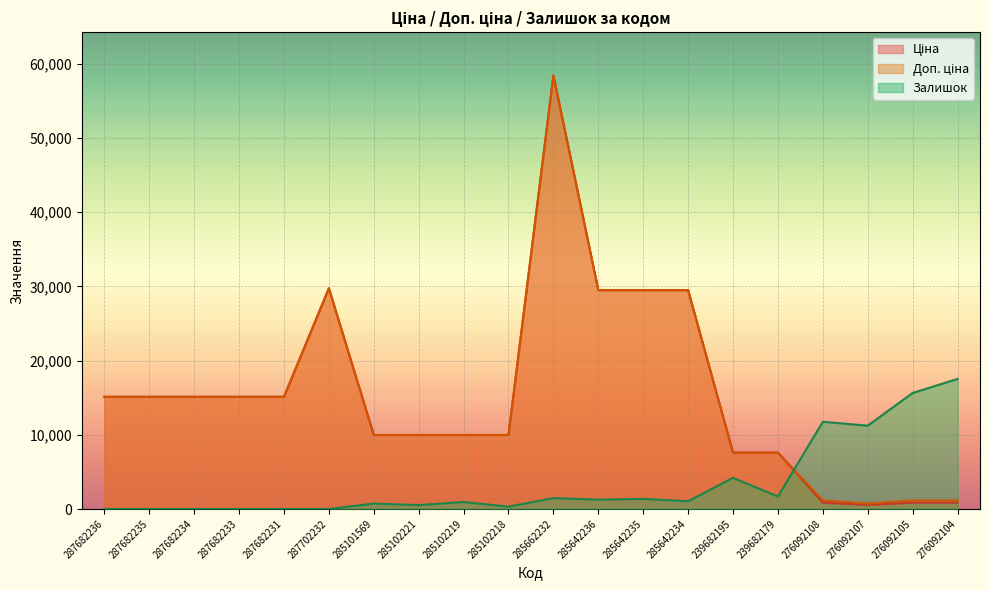

What is the highest value of the Ціна series?

58426.5